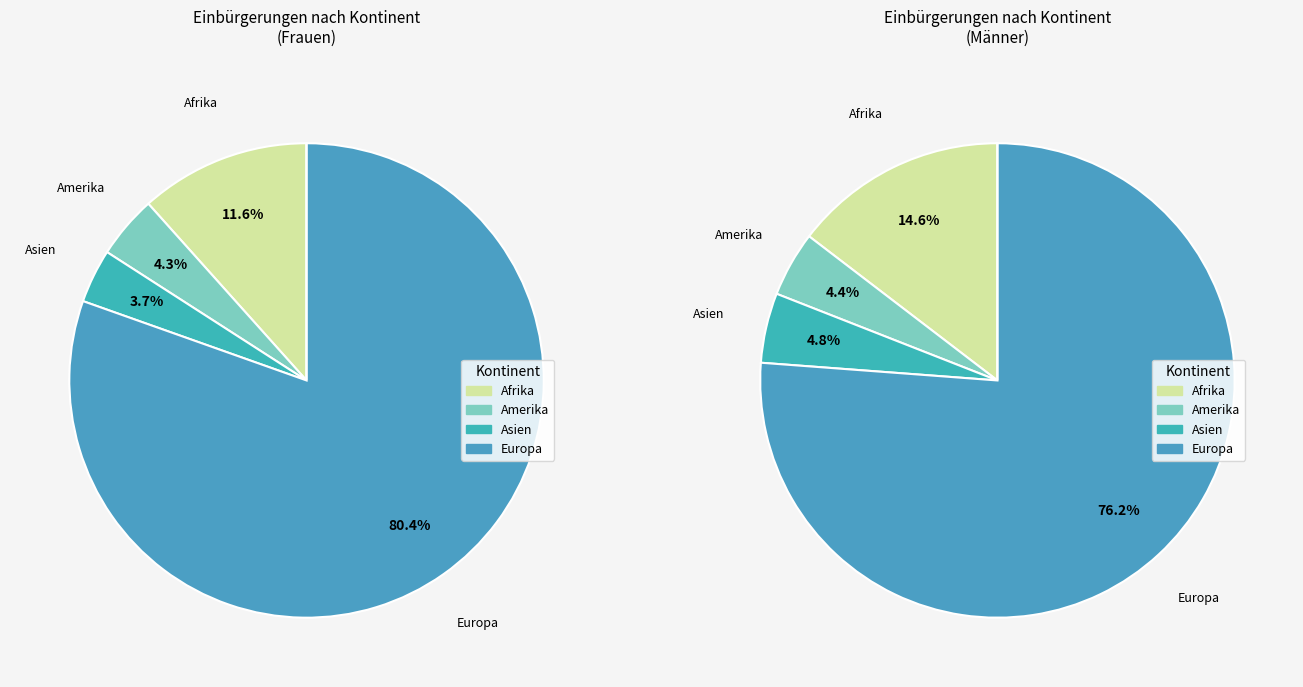

Is there any slice that represents more than half of the pie?

Yes